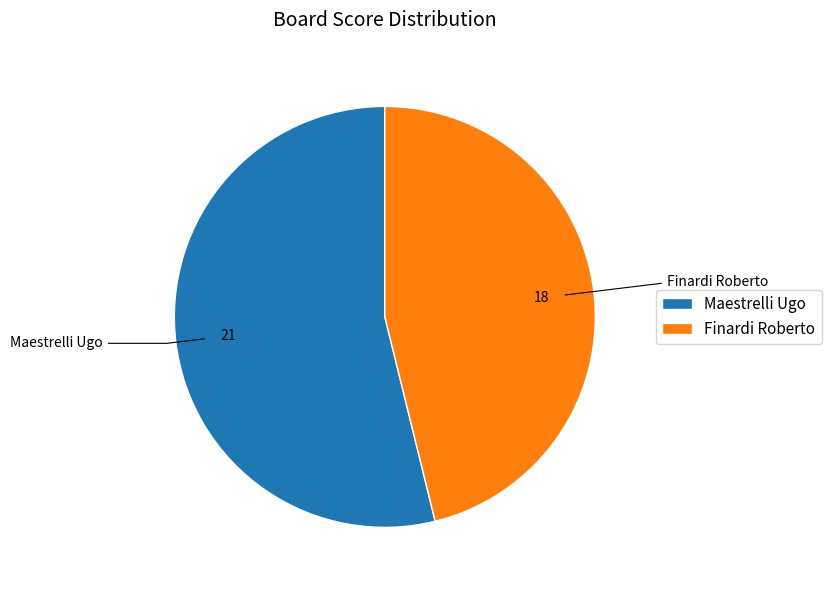

How many slices are in this pie chart?

2